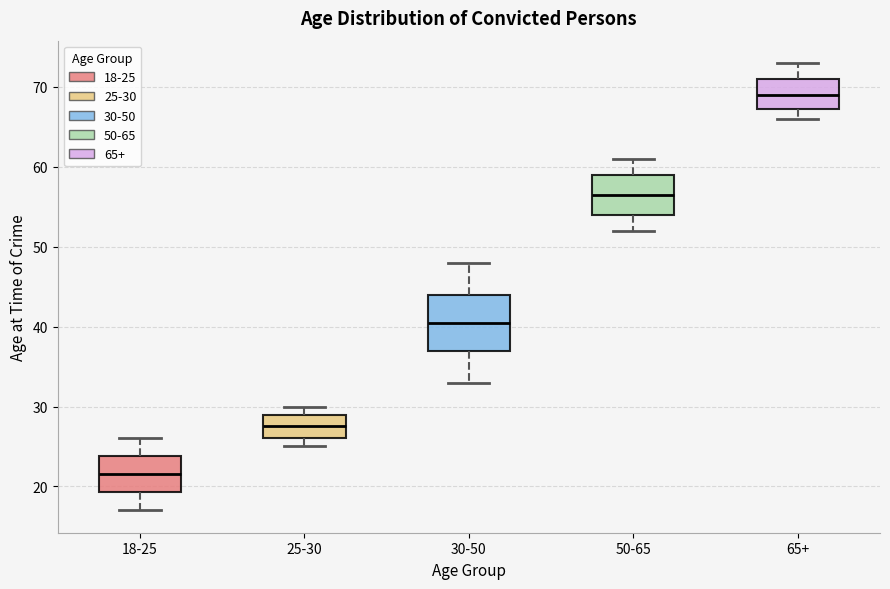

Reading left to right, transcribe this box plot: for each box, give where its median line is, the range the box spans, and where its two whiskers end, as read against the y-axis. The values are not printed on the chart, so give them approximately, as read against the axis.

18-25: median 22, box 19 to 24, whiskers 17 to 26
25-30: median 28, box 26 to 29, whiskers 25 to 30
30-50: median 41, box 37 to 44, whiskers 33 to 48
50-65: median 57, box 54 to 59, whiskers 52 to 61
65+: median 69, box 67 to 71, whiskers 66 to 73